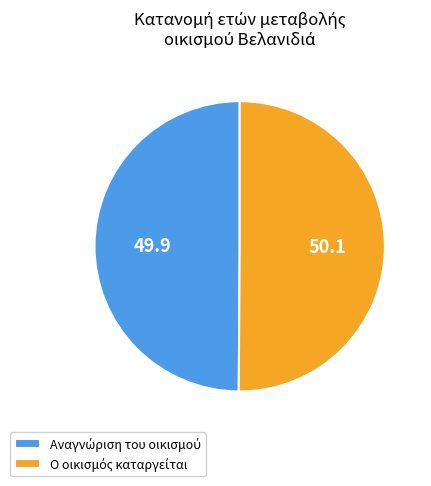

How many segments does this pie chart have?

2